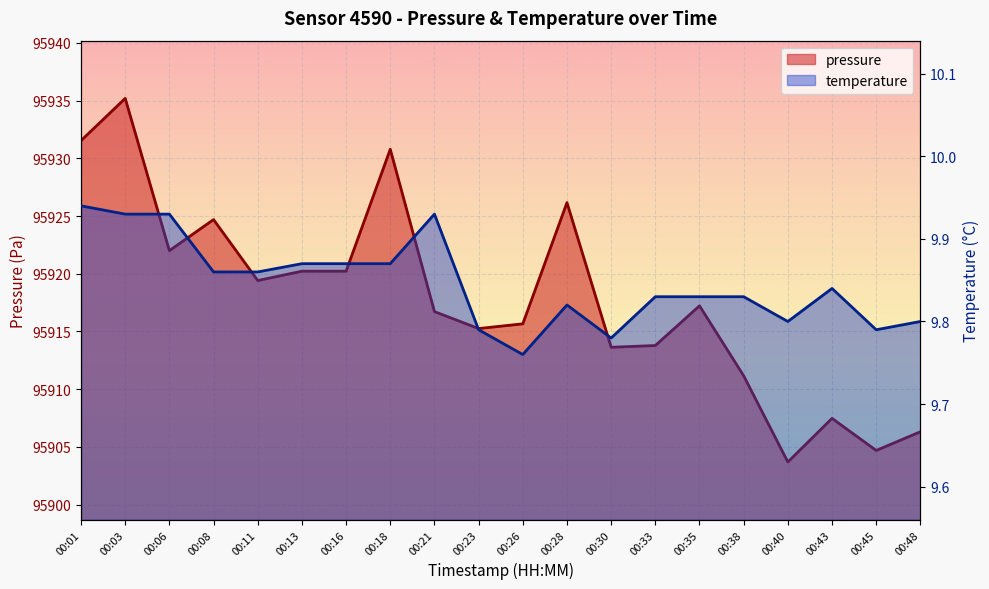

True or false: pressure and temperature intersect in this chart.

False